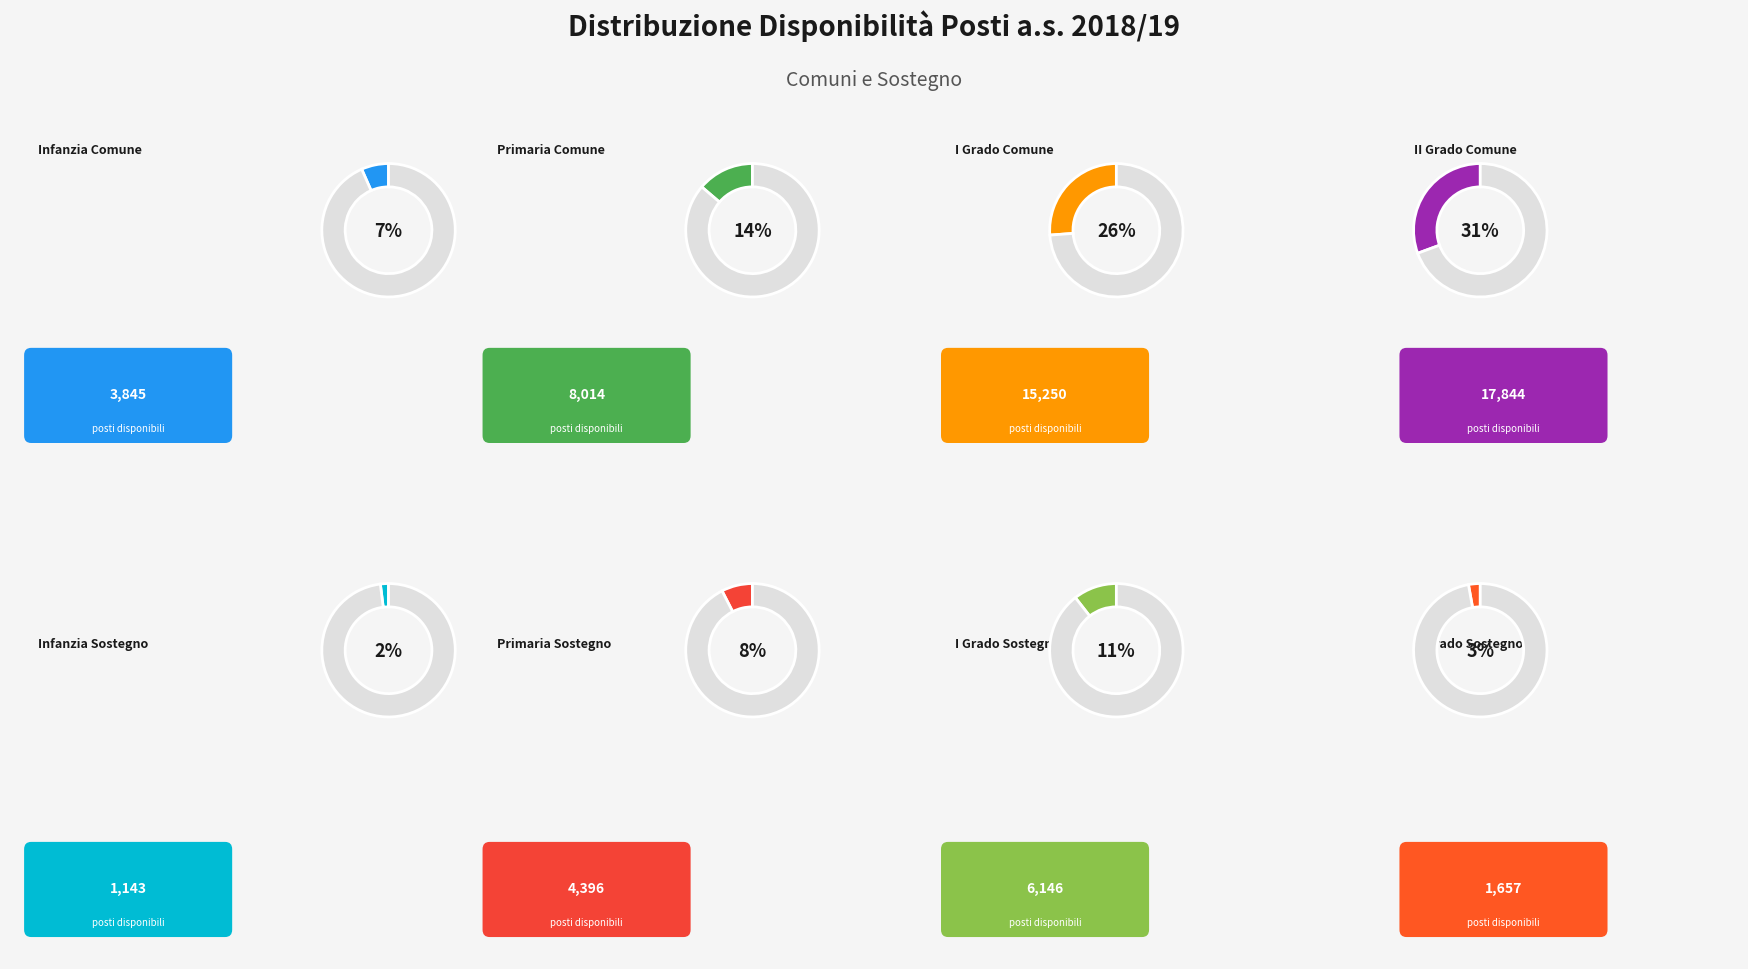

Does any single category account for the majority?

No